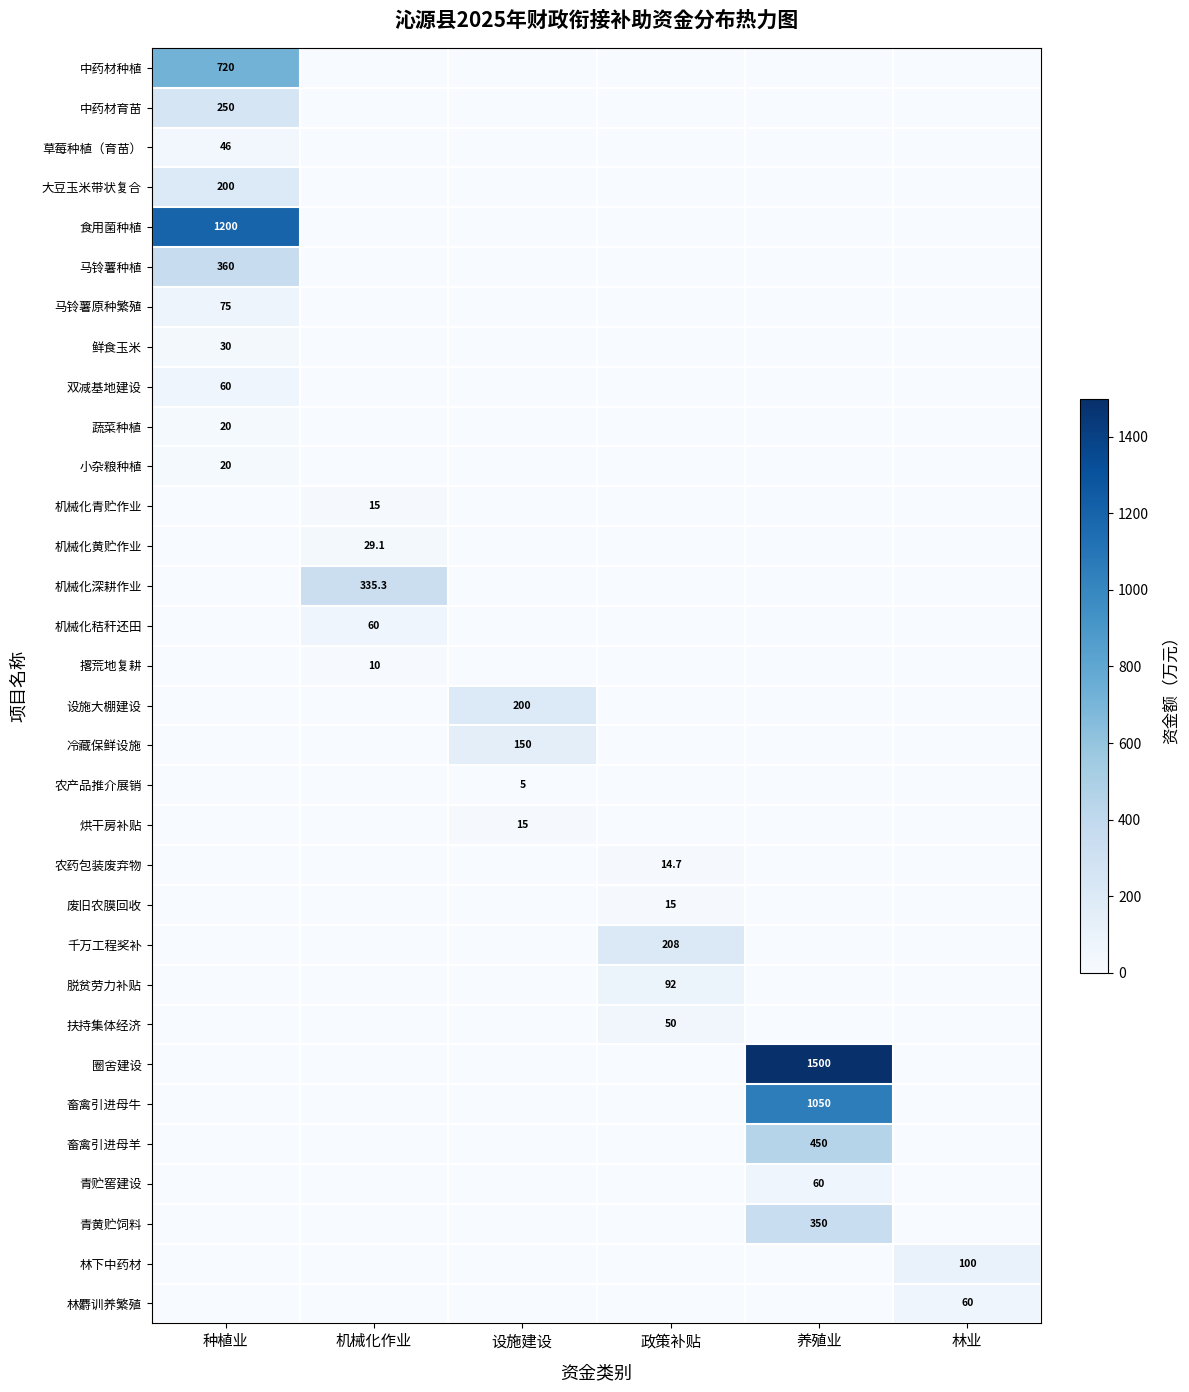

The 小杂粮种植 series shows 20.0 at 种植业. True or false?

True